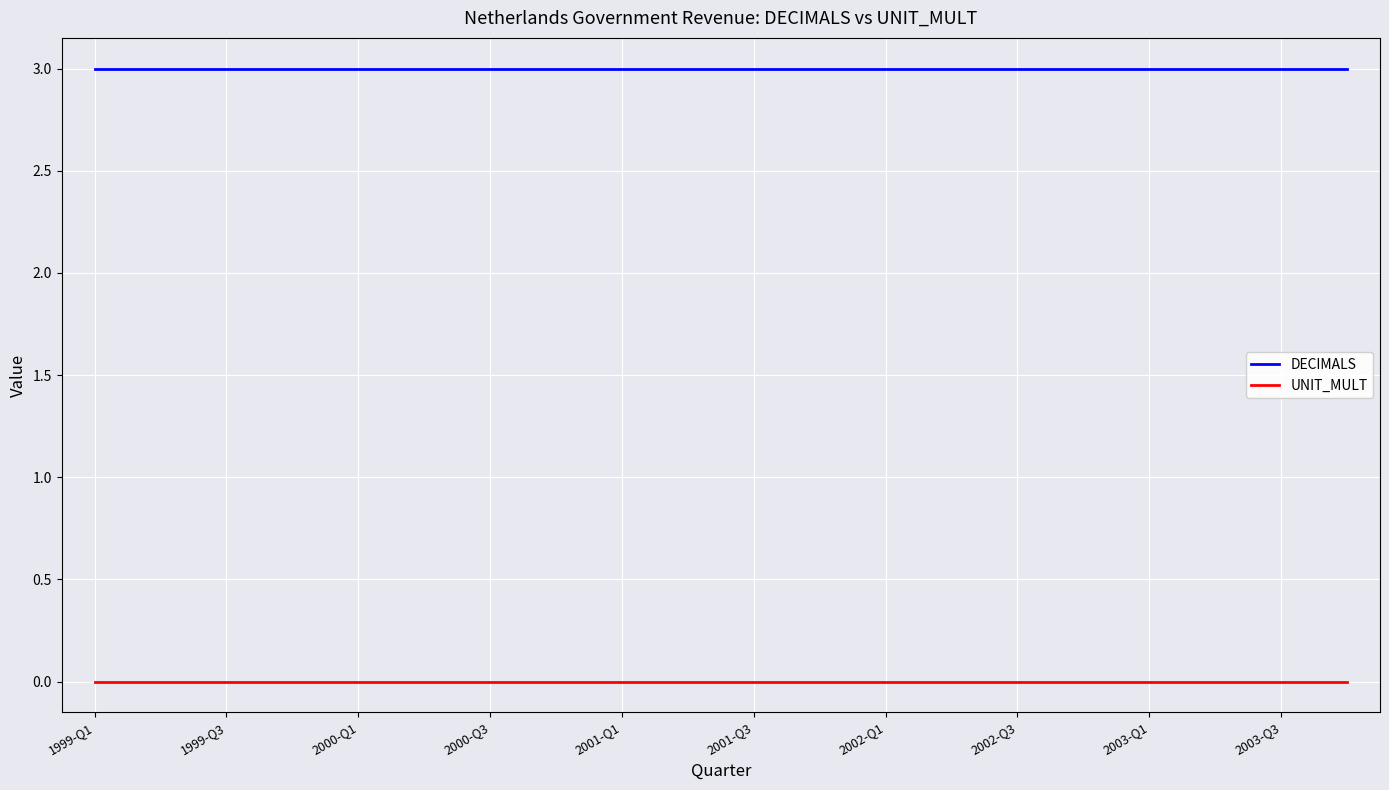

True or false: DECIMALS and UNIT_MULT cross at least once.

False